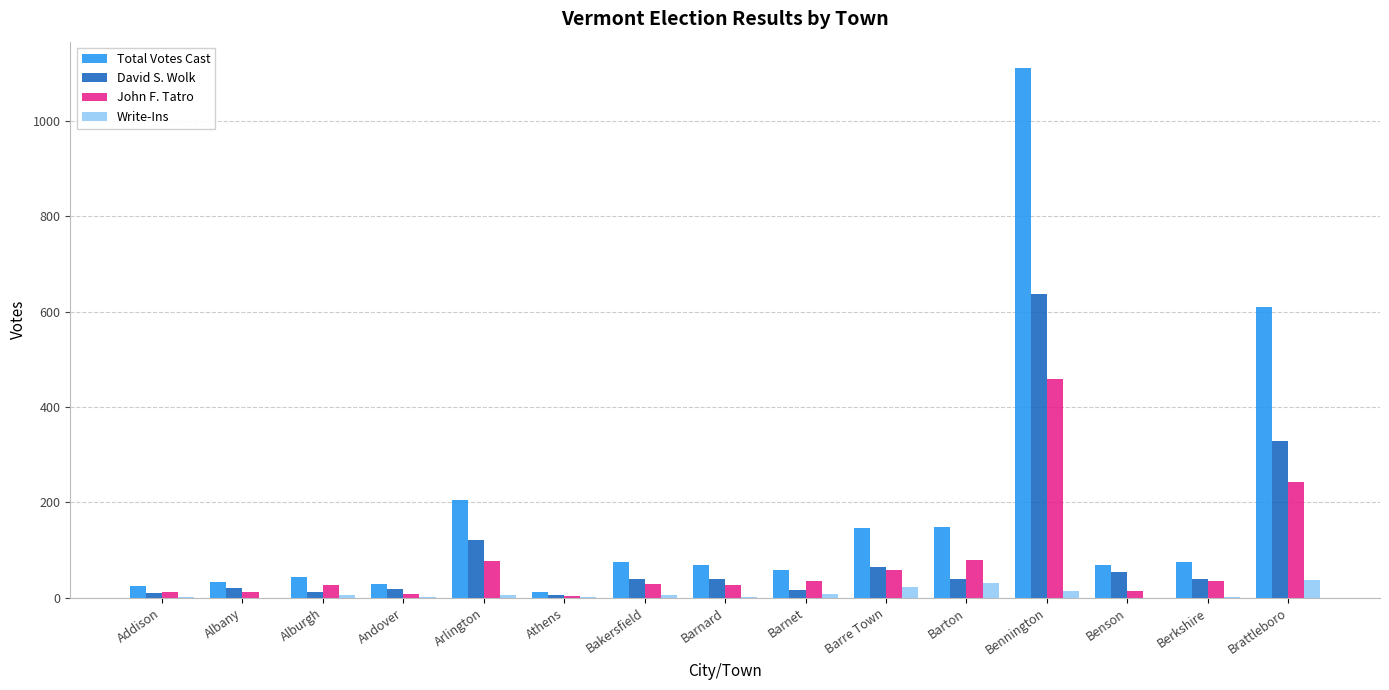

Where is Total Votes Cast nearest to the value 562?

Brattleboro